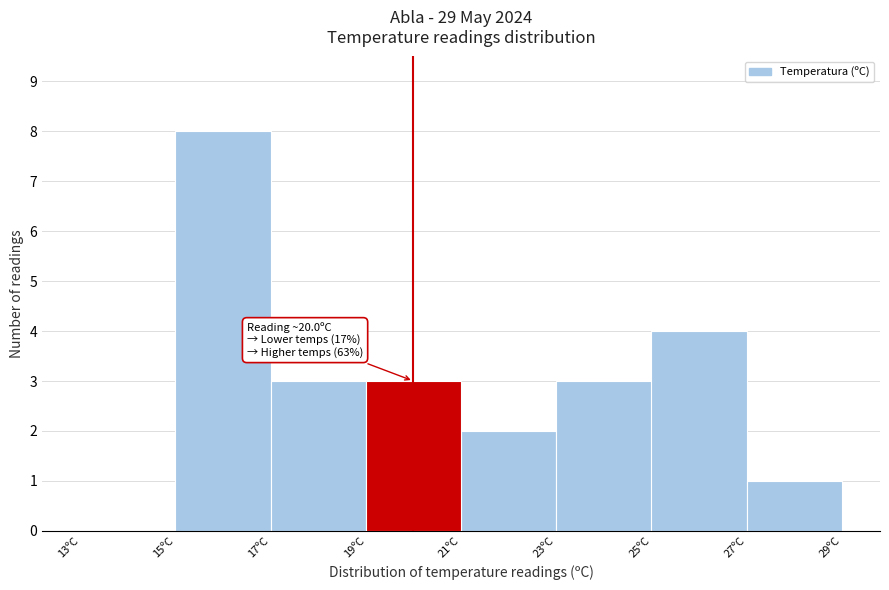

Over which range of the x-axis is the bar tallest?

15 to 17